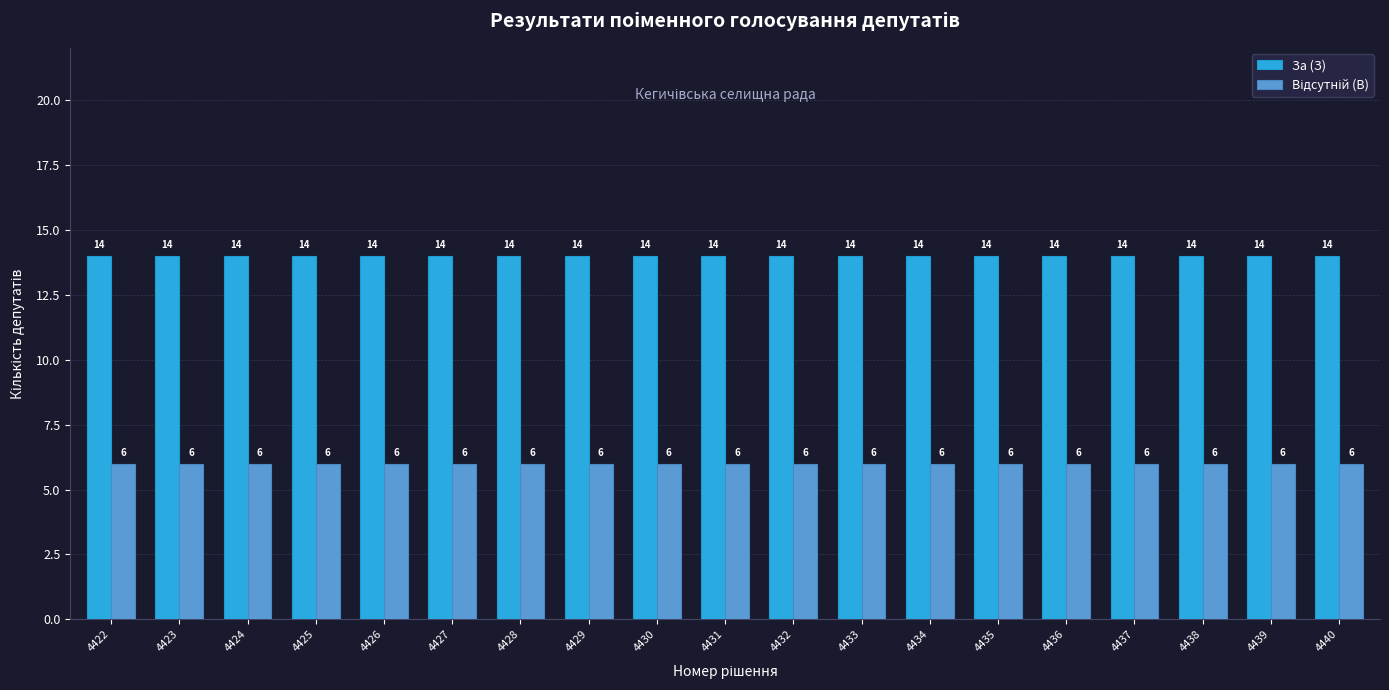

Does the chart contain stacked bars?

No